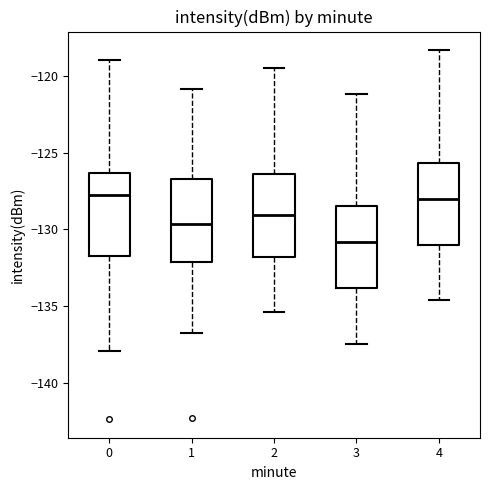

Reading left to right, read every box against the y-axis: the position of its median line, the range the box covers, and the ends of its whiskers. The values are not printed on the chart, so give them approximately, as read against the axis.

0: median -128.0, box -131.5 to -126.5, whiskers -138.0 to -119.0
1: median -129.5, box -132.0 to -126.5, whiskers -136.5 to -121.0
2: median -129.0, box -132.0 to -126.5, whiskers -135.5 to -119.5
3: median -131.0, box -134.0 to -128.5, whiskers -137.5 to -121.0
4: median -128.0, box -131.0 to -125.5, whiskers -134.5 to -118.5